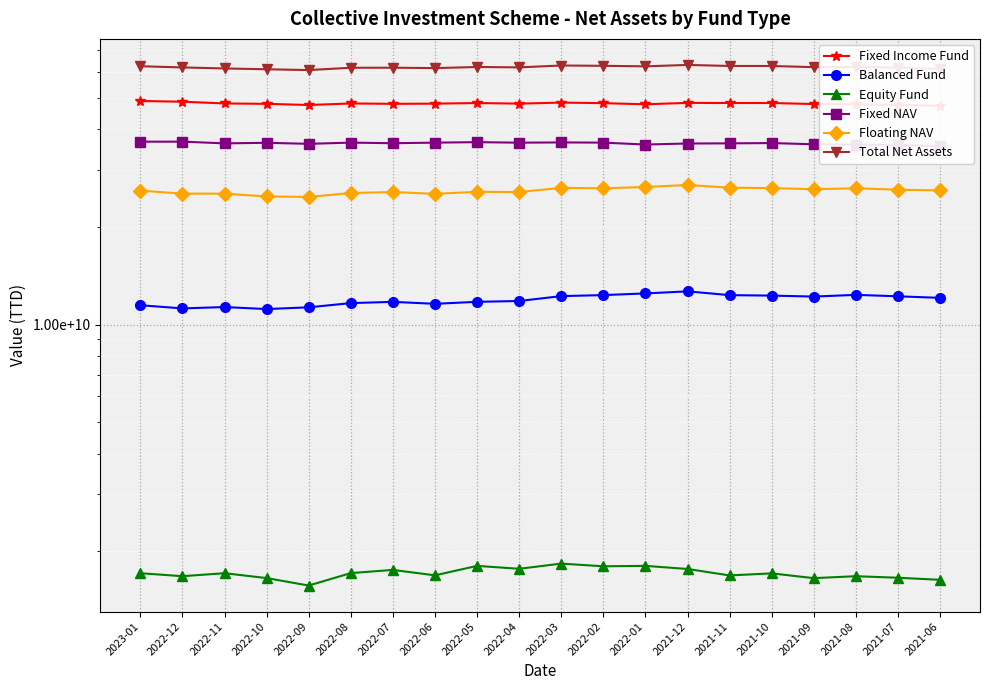

Between 2021-07 and 2022-10, which is larger?

2022-10